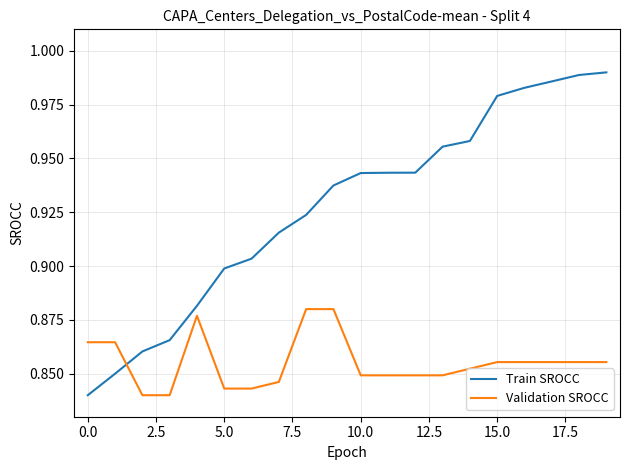

How many intersections are there between Train SROCC and Validation SROCC?

1